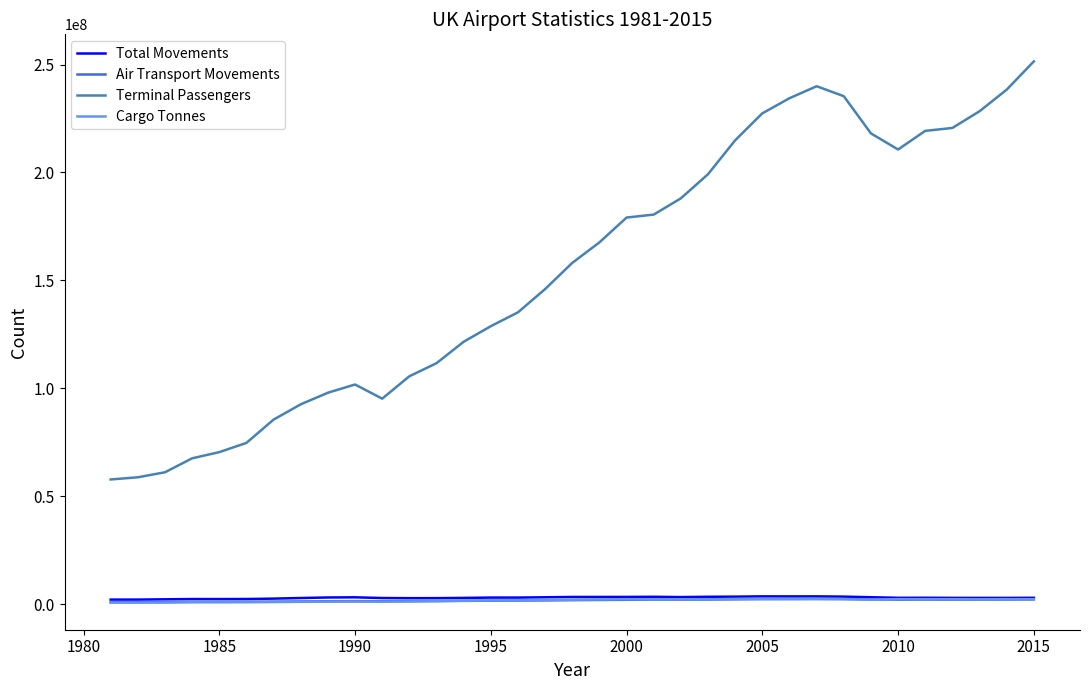

True or false: Terminal Passengers and Cargo Tonnes intersect in this chart.

False